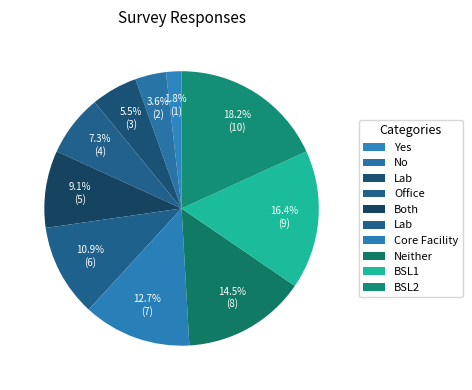

Rank the categories by value from highest to lowest.

BSL2, BSL1, Neither, Core Facility, Lab, Both, Office, Lab, No, Yes